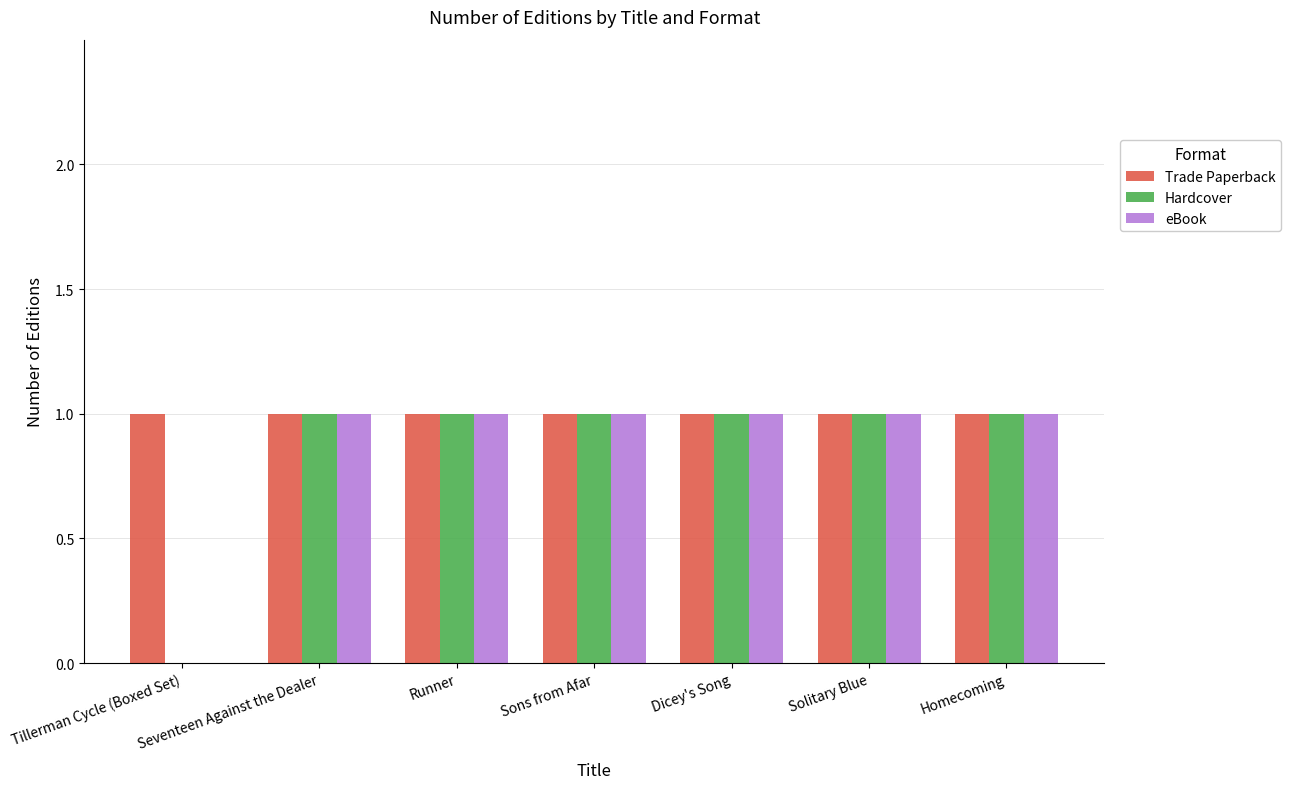

Which series has the largest total across all categories?

Trade Paperback